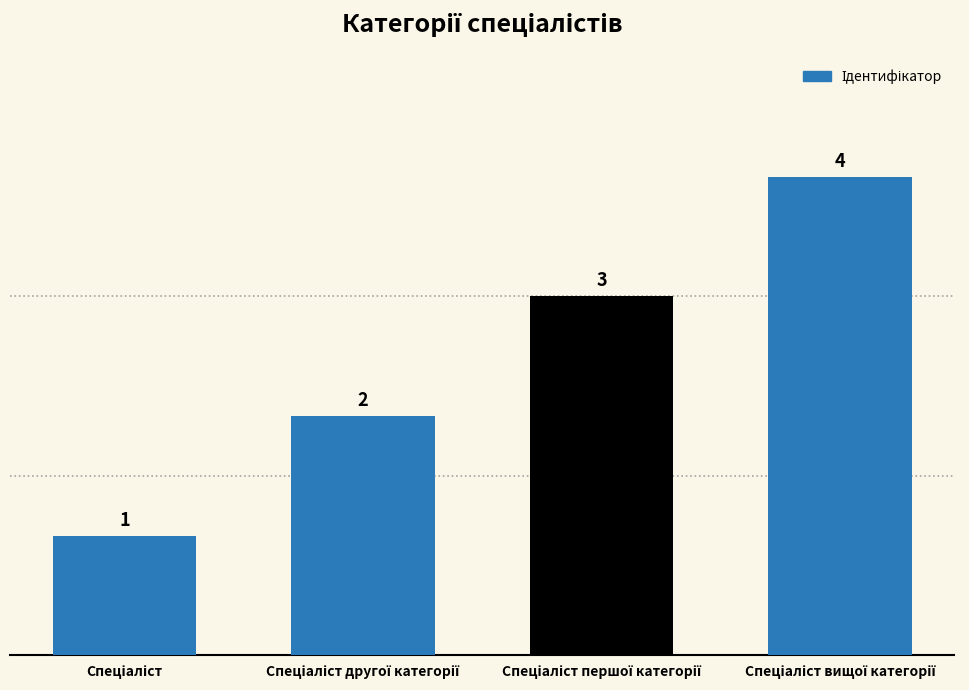

Count the values in the range 2 to 4.

3